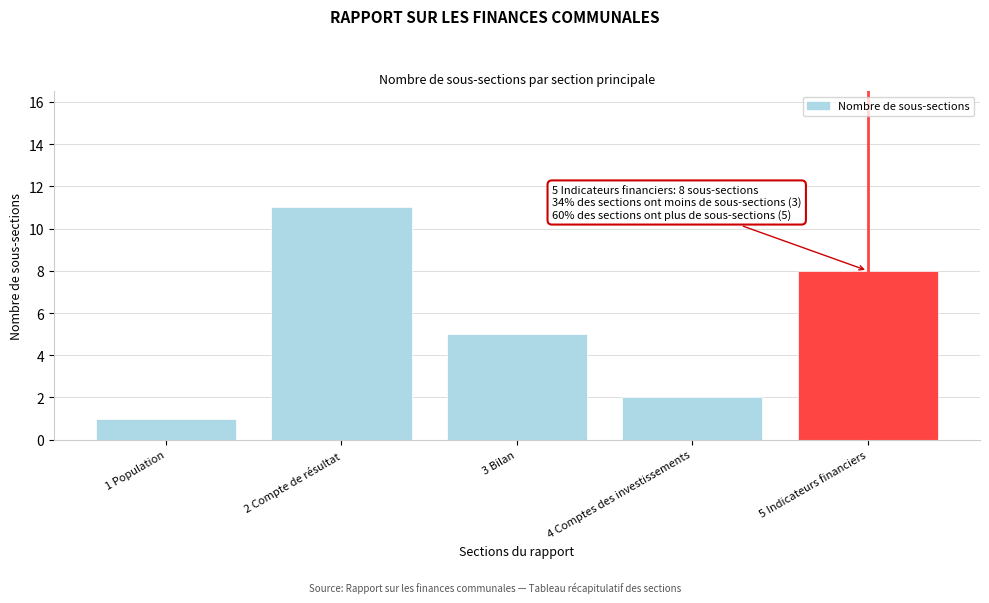

Reading left to right, transcribe all the data shown in this chart.

1 Population=1	2 Compte de résultat=11	3 Bilan=5	4 Comptes des investissements=2	5 Indicateurs financiers=8